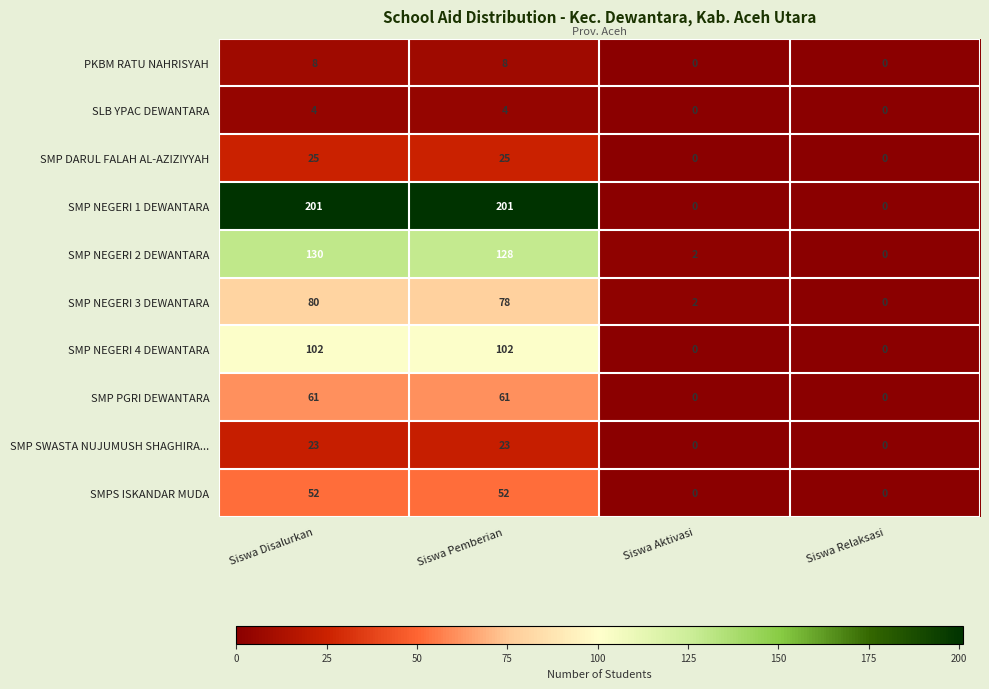

At Siswa Disalurkan, list the series in order from smallest to largest.

SLB YPAC DEWANTARA, PKBM RATU NAHRISYAH, SMP SWASTA NUJUMUSH SHAGHIRA..., SMP DARUL FALAH AL-AZIZIYYAH, SMPS ISKANDAR MUDA, SMP PGRI DEWANTARA, SMP NEGERI 3 DEWANTARA, SMP NEGERI 4 DEWANTARA, SMP NEGERI 2 DEWANTARA, SMP NEGERI 1 DEWANTARA